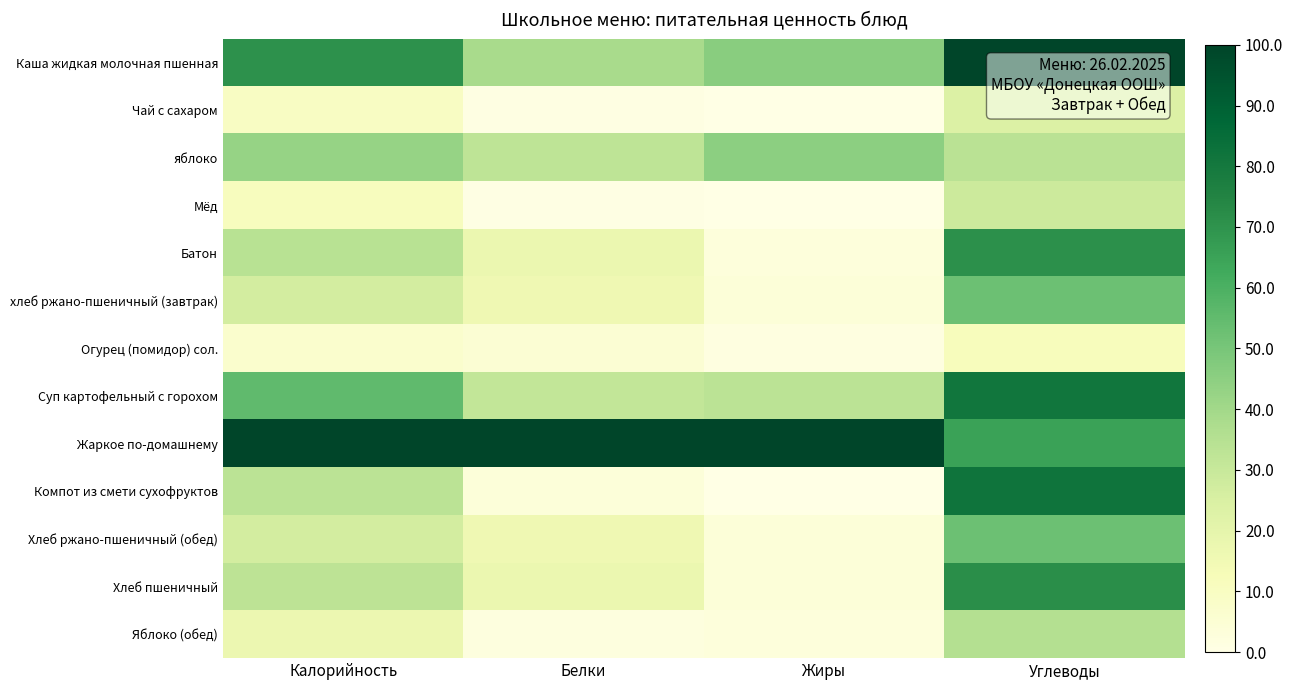

Reading left to right, transcribe all the data shown in this chart.

Каша жидкая молочная пшенная: Калорийность=70.5	Белки=38.6	Жиры=46.0	Углеводы=100.0
Чай с сахаром: Калорийность=9.6	Белки=1.1	Жиры=0.0	Углеводы=23.5
яблоко: Калорийность=42.9	Белки=32.6	Жиры=45.3	Углеводы=33.9
Мёд: Калорийность=11.0	Белки=0.5	Жиры=0.0	Углеводы=28.9
Батон: Калорийность=34.0	Белки=17.4	Жиры=2.8	Углеводы=70.8
хлеб ржано-пшеничный (завтрак): Калорийность=26.8	Белки=15.8	Жиры=3.5	Углеводы=52.7
Огурец (помидор) сол.: Калорийность=6.8	Белки=5.4	Жиры=1.4	Углеводы=11.6
Суп картофельный с горохом: Калорийность=55.4	Белки=31.6	Жиры=33.2	Углеводы=80.9
Жаркое по-домашнему: Калорийность=100.0	Белки=100.0	Жиры=100.0	Углеводы=65.2
Компот из смети сухофруктов: Калорийность=33.3	Белки=3.3	Жиры=0.0	Углеводы=81.9
Хлеб ржано-пшеничный (обед): Калорийность=26.8	Белки=15.8	Жиры=3.5	Углеводы=52.7
Хлеб пшеничный: Калорийность=33.0	Белки=17.4	Жиры=3.5	Углеводы=71.8
Яблоко (обед): Калорийность=16.8	Белки=2.2	Жиры=2.8	Углеводы=35.4